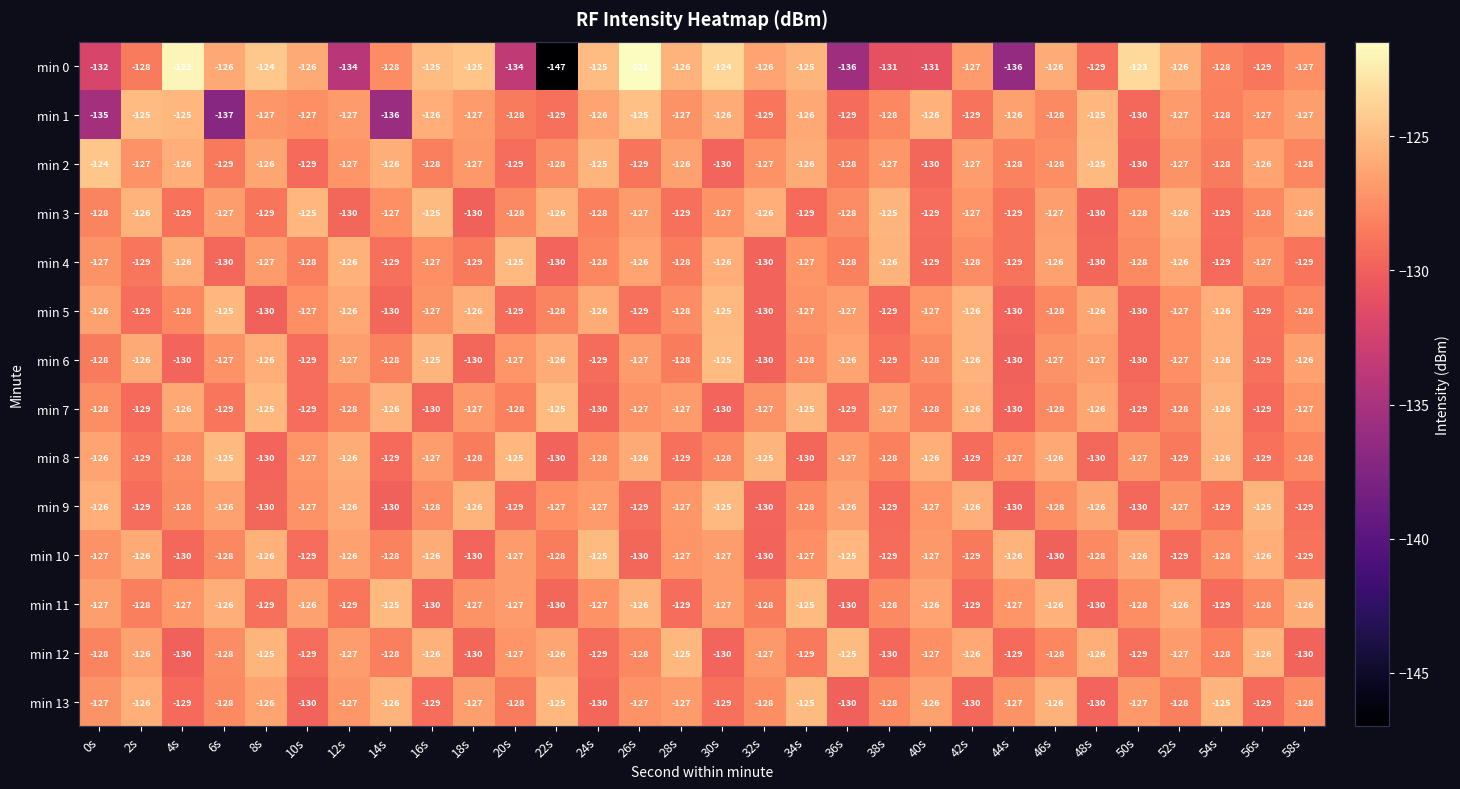

What is the minimum value shown in the chart?

-147